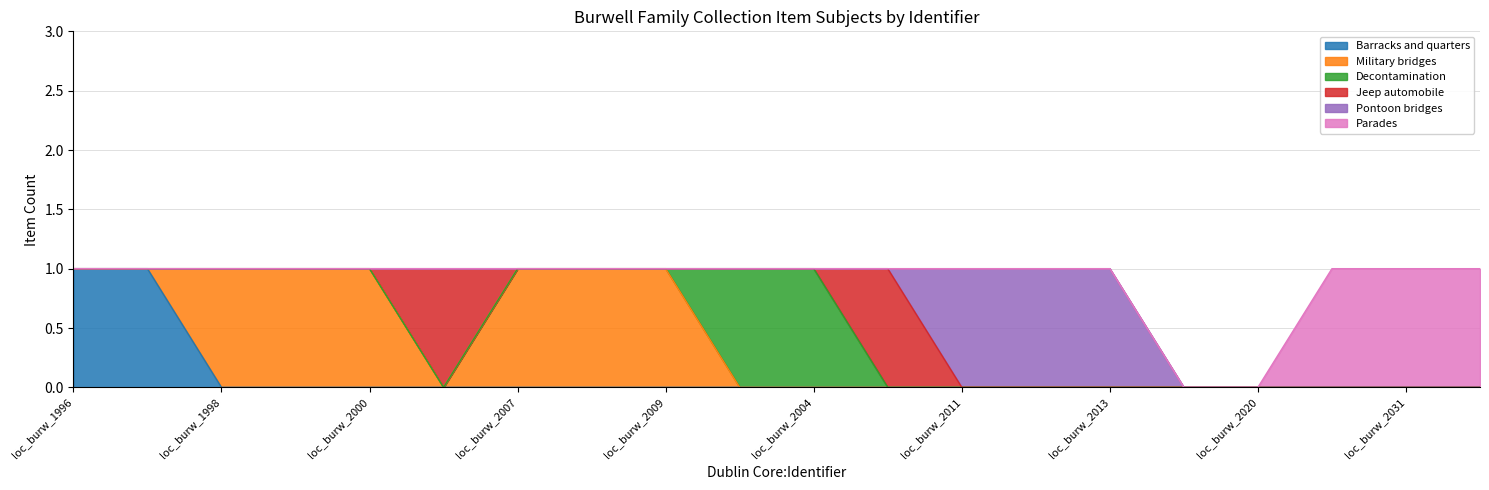

Reading left to right, what are all the values shown in this chart?

Barracks and quarters: 1	1	0	0	0	0	0	0	0	0	0	0	0	0	0	0	0	0	0	0
Military bridges: 0	0	1	1	1	0	1	1	1	0	0	0	0	0	0	0	0	0	0	0
Decontamination: 0	0	0	0	0	0	0	0	0	1	1	0	0	0	0	0	0	0	0	0
Jeep automobile: 0	0	0	0	0	1	0	0	0	0	0	1	0	0	0	0	0	0	0	0
Pontoon bridges: 0	0	0	0	0	0	0	0	0	0	0	0	1	1	1	0	0	0	0	0
Parades: 0	0	0	0	0	0	0	0	0	0	0	0	0	0	0	0	0	1	1	1